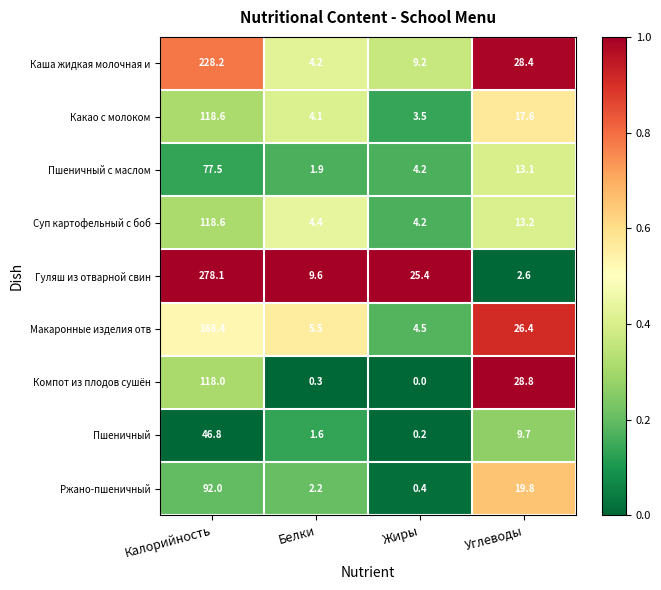

What is the difference between the highest and lowest values at Жиры?

25.4